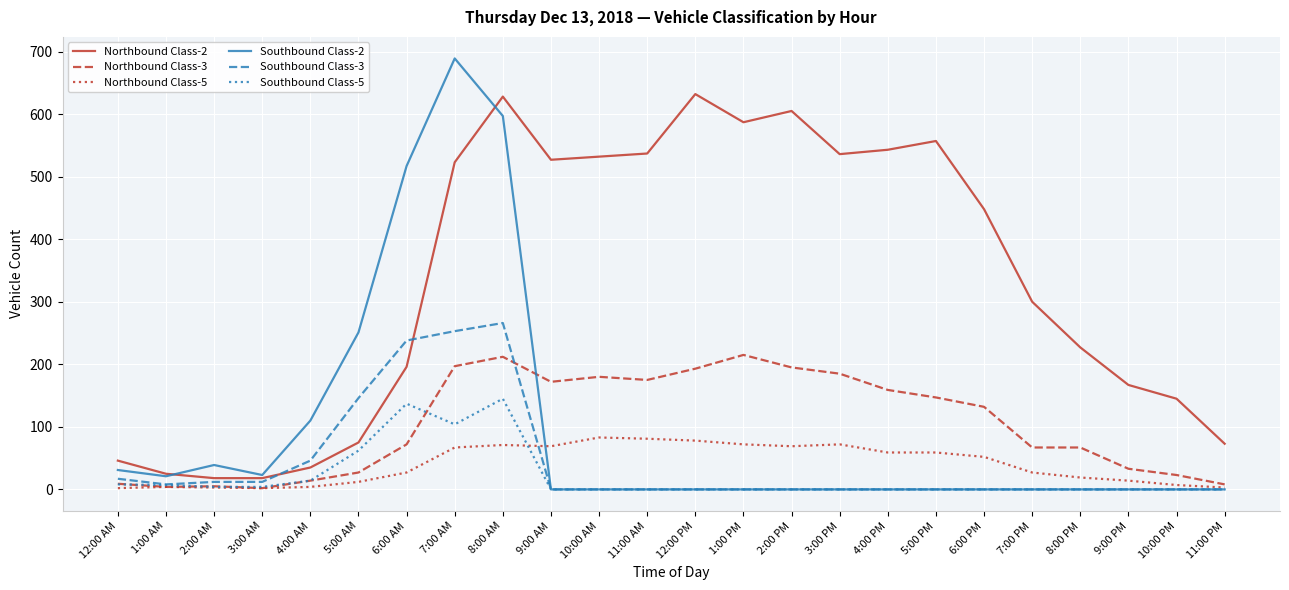

Which series changed the most between 2:00 AM and 9:00 PM?

Northbound Class-2